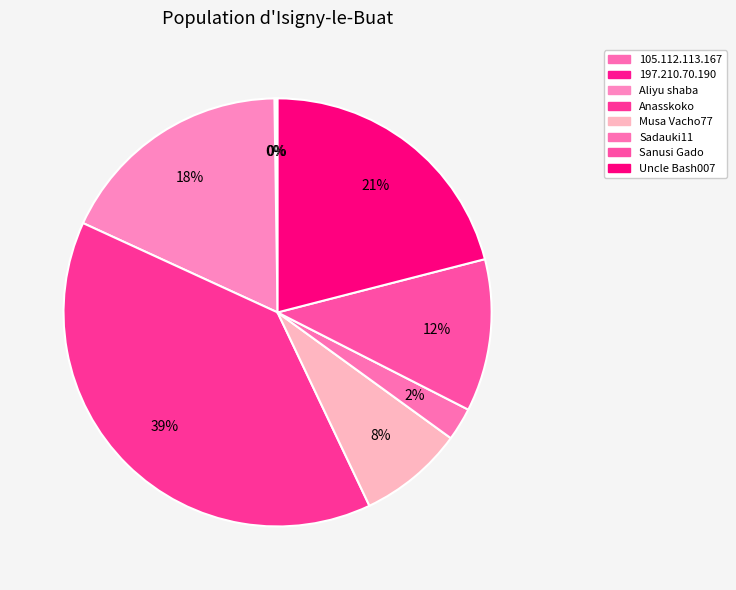

To the nearest percent, what is the combined percentage of 105.112.113.167 and Aliyu shaba?

18%